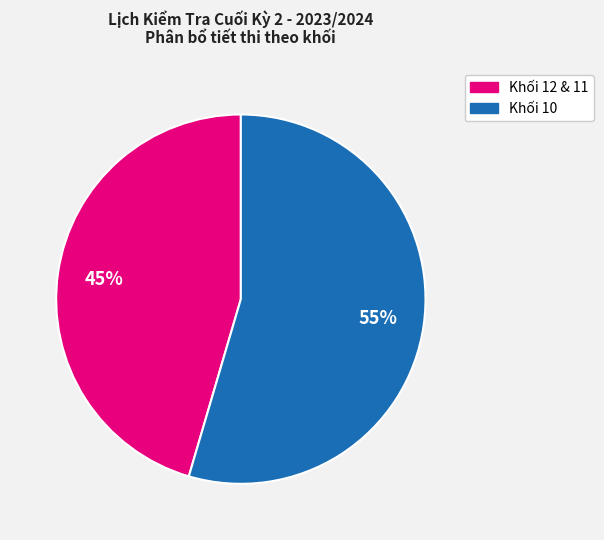

Does any single category account for the majority?

Yes